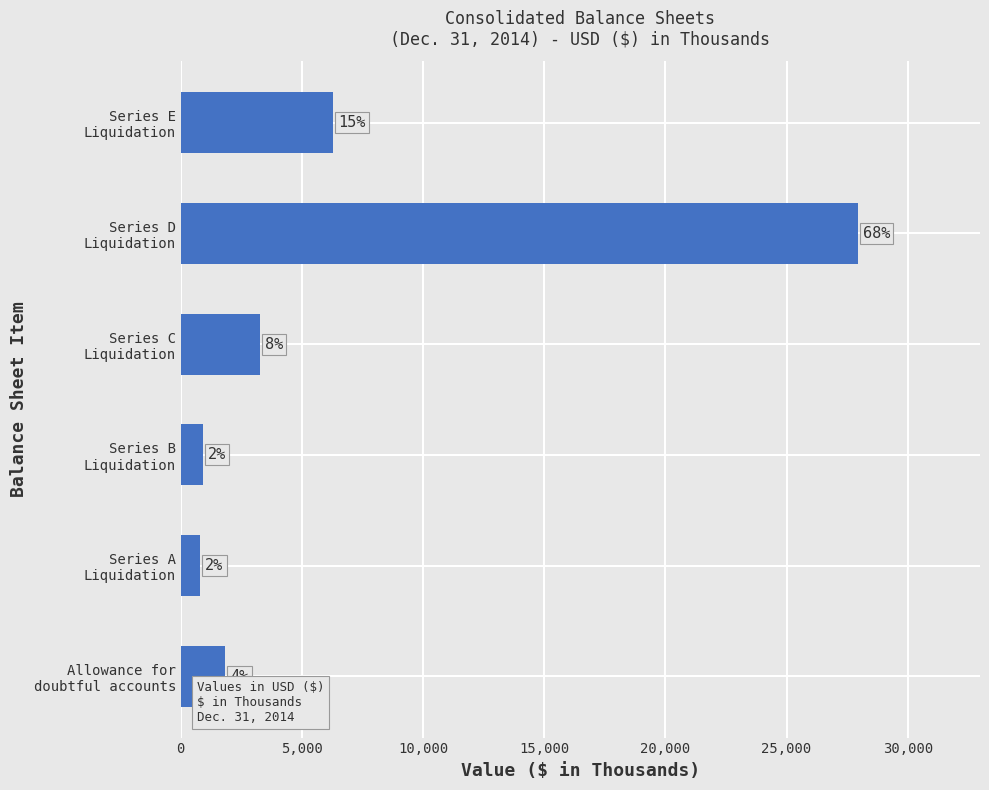

How many bars are there in total?

6